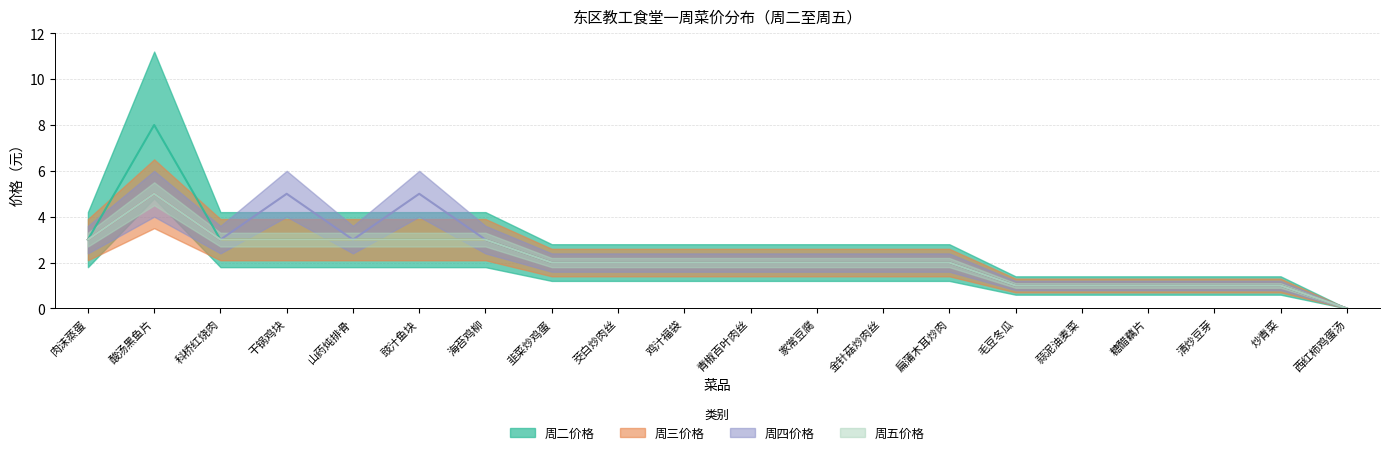

True or false: 周四价格 has a value of 2 at 蒜泥油麦菜.

False